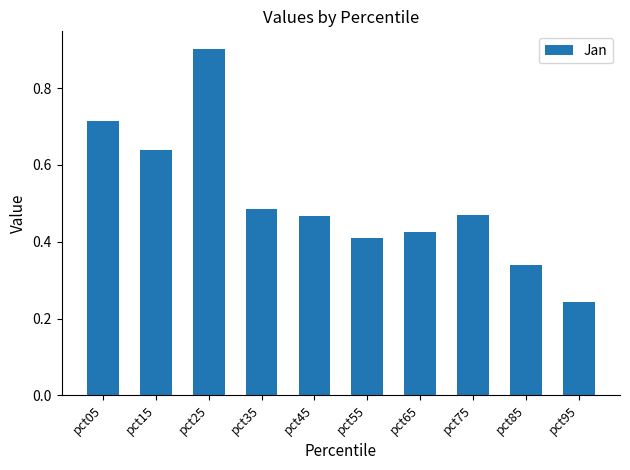

The value at pct25 is 0.3. True or false?

False